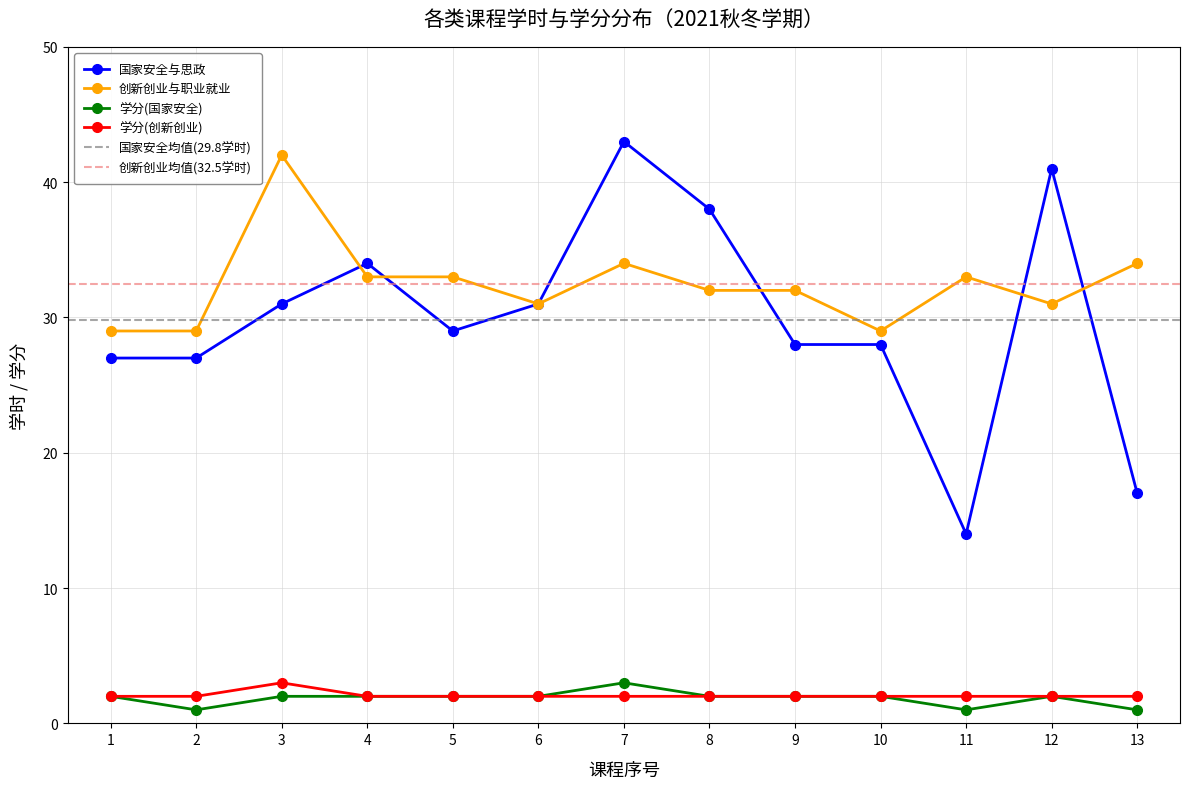

At 10, list the series in order from largest to smallest.

创新创业与职业就业, 国家安全与思政, 学分(国家安全), 学分(创新创业)